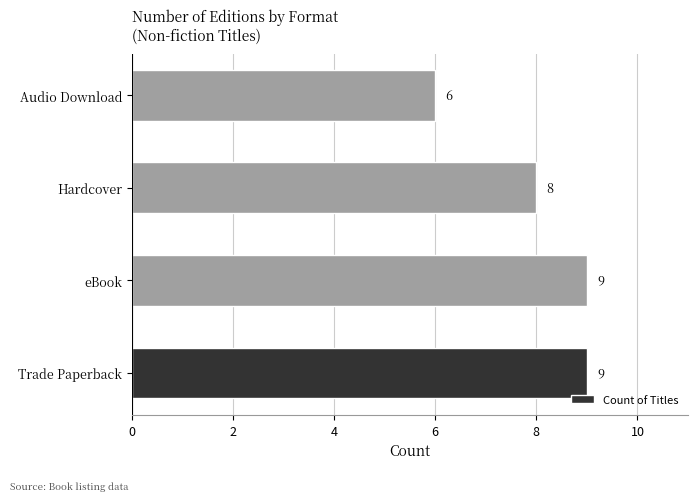

The value at eBook is 9. True or false?

True